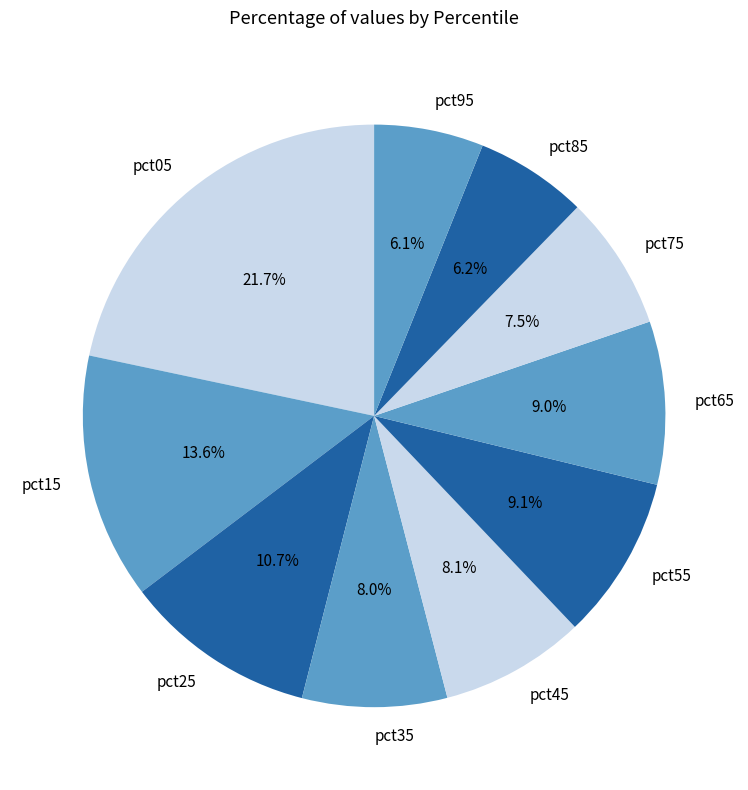

Does pct15 represent more than half of the total?

No